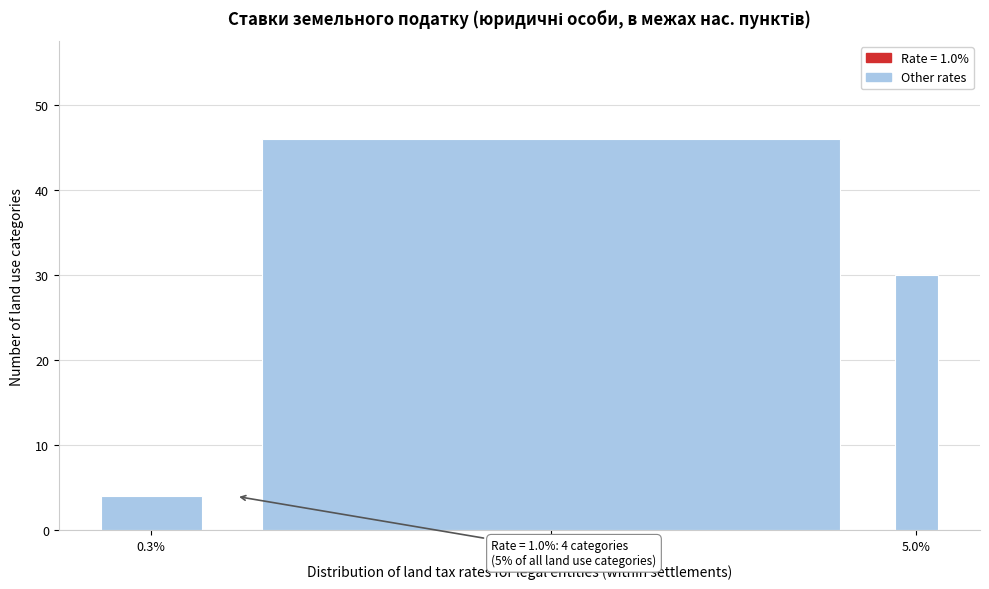

Reading right to left, transcribe all the data shown in this chart.

5.0%=30	1.0%=46	0.3%=4